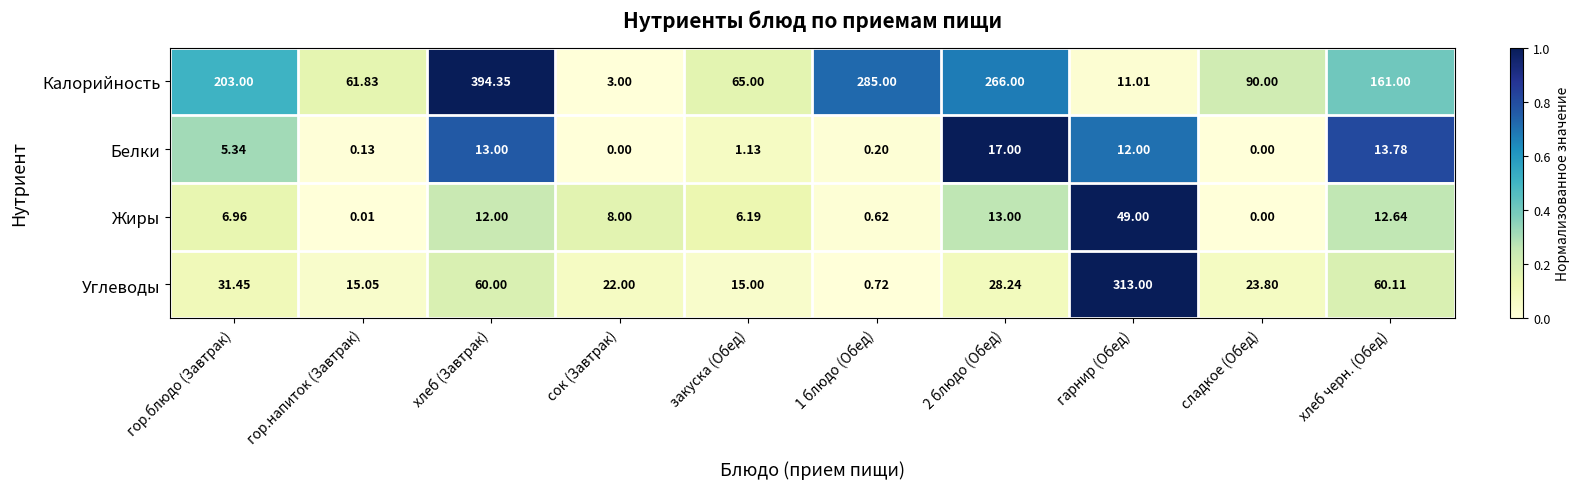

What is the spread (max minus min) of values at сок (Завтрак)?

22.0